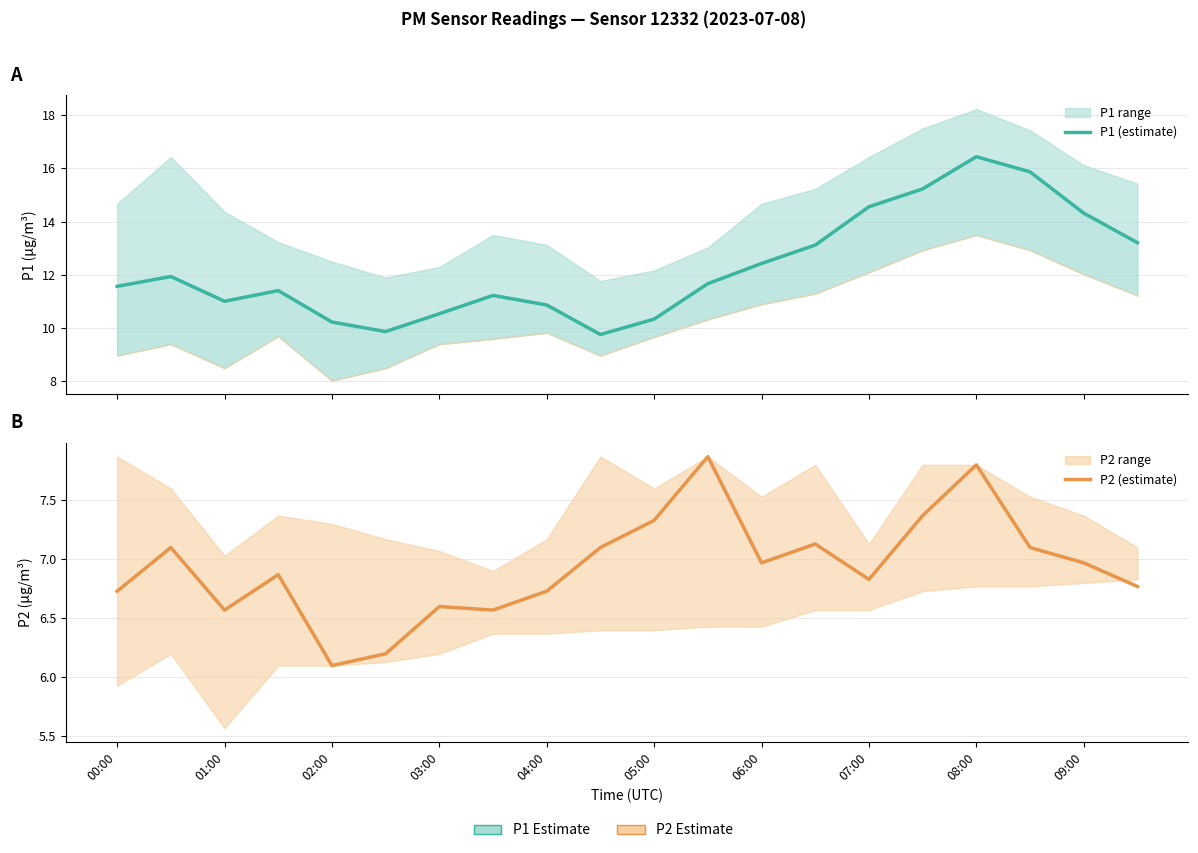

True or false: P2 (estimate) and P1 (estimate) intersect in this chart.

False